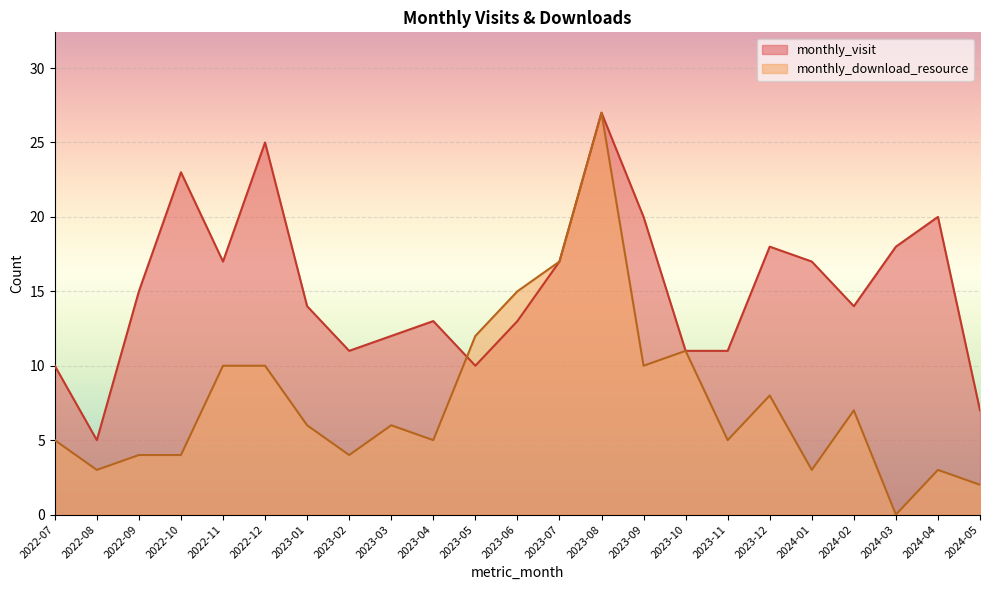

How many lines are shown in the chart?

2